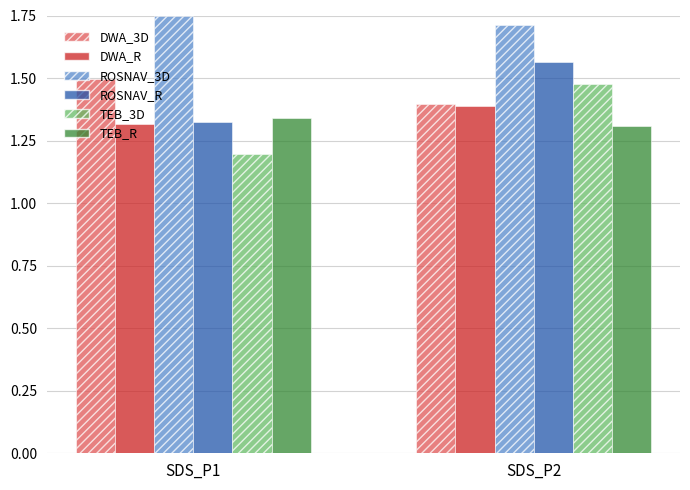

Which category has the lowest value across all series?

SDS_P1